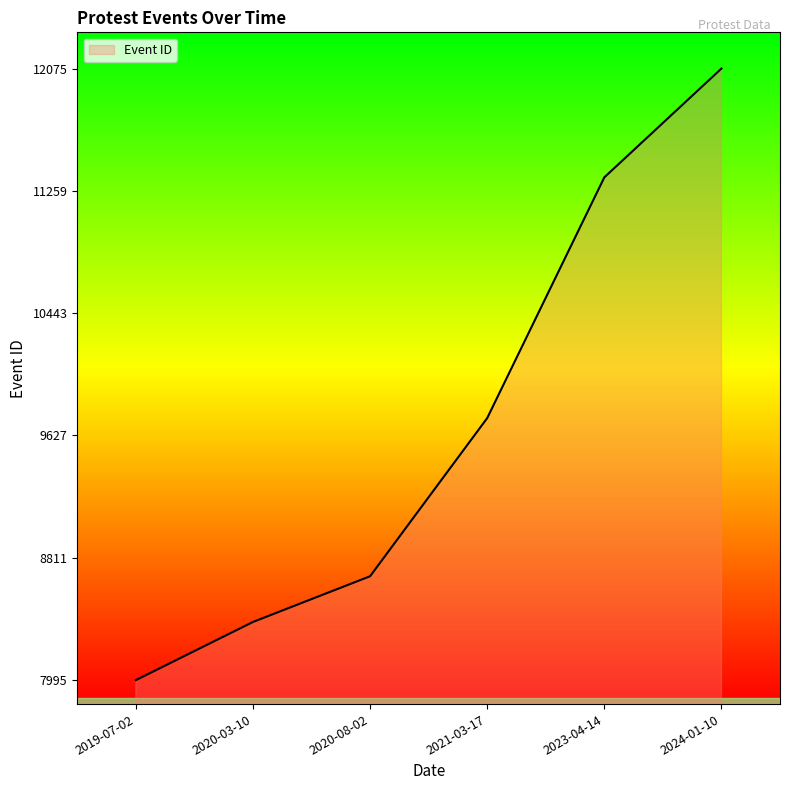

The value at 2021-03-17 is 9743. True or false?

True